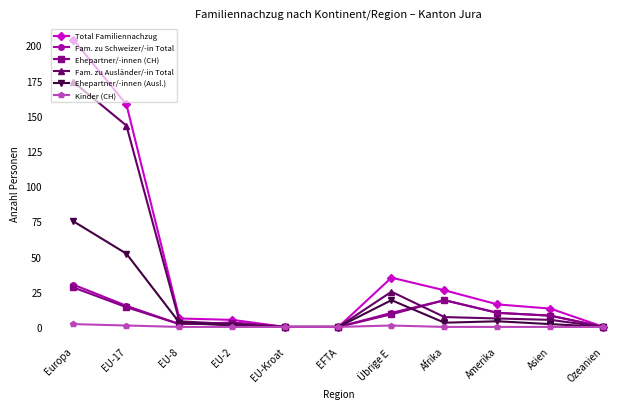

What is the average value of the Fam. zu Schweizer/-in Total series?

9